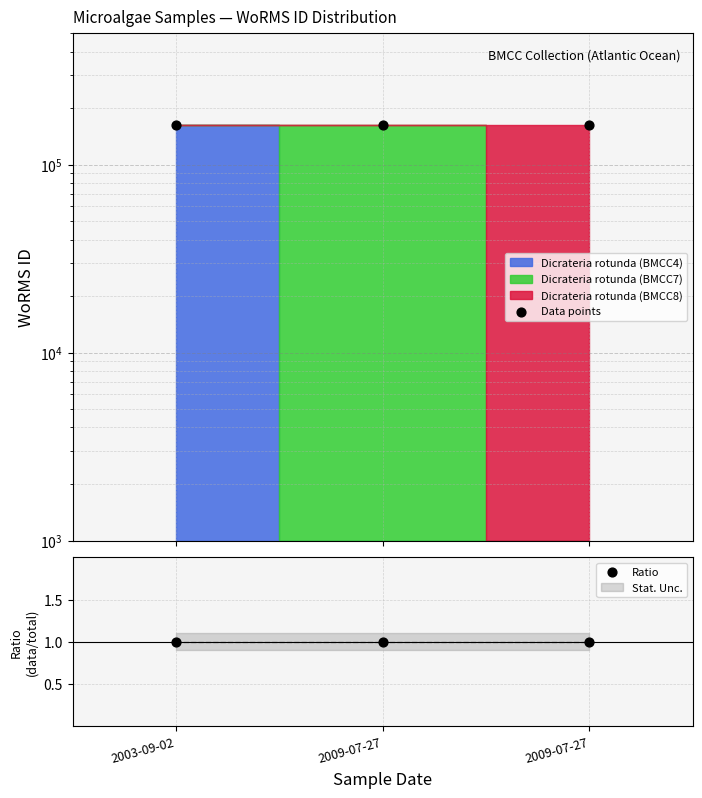

Which series has the largest total across all categories?

Data points